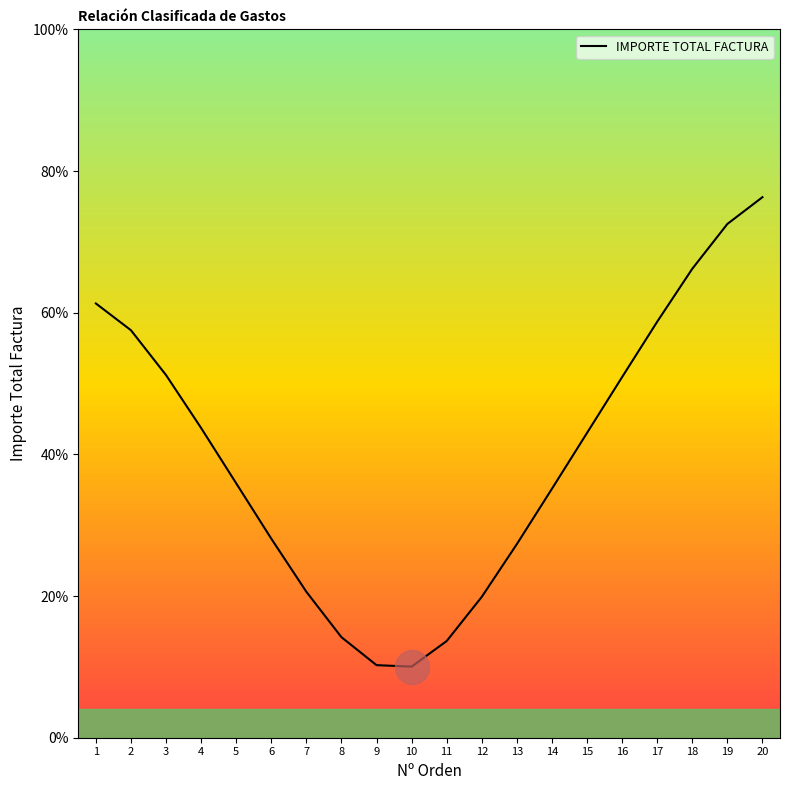

What is the change in value from 1 to 19?

+11.2